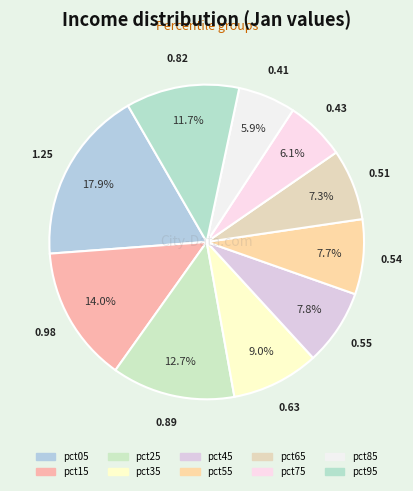

To the nearest percent, what portion does pct05 represent?

18%